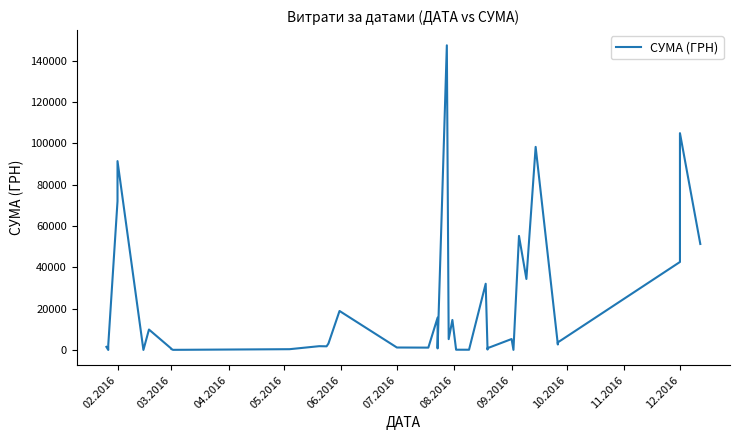

What is the difference between the maximum and second lowest values?

147370.1